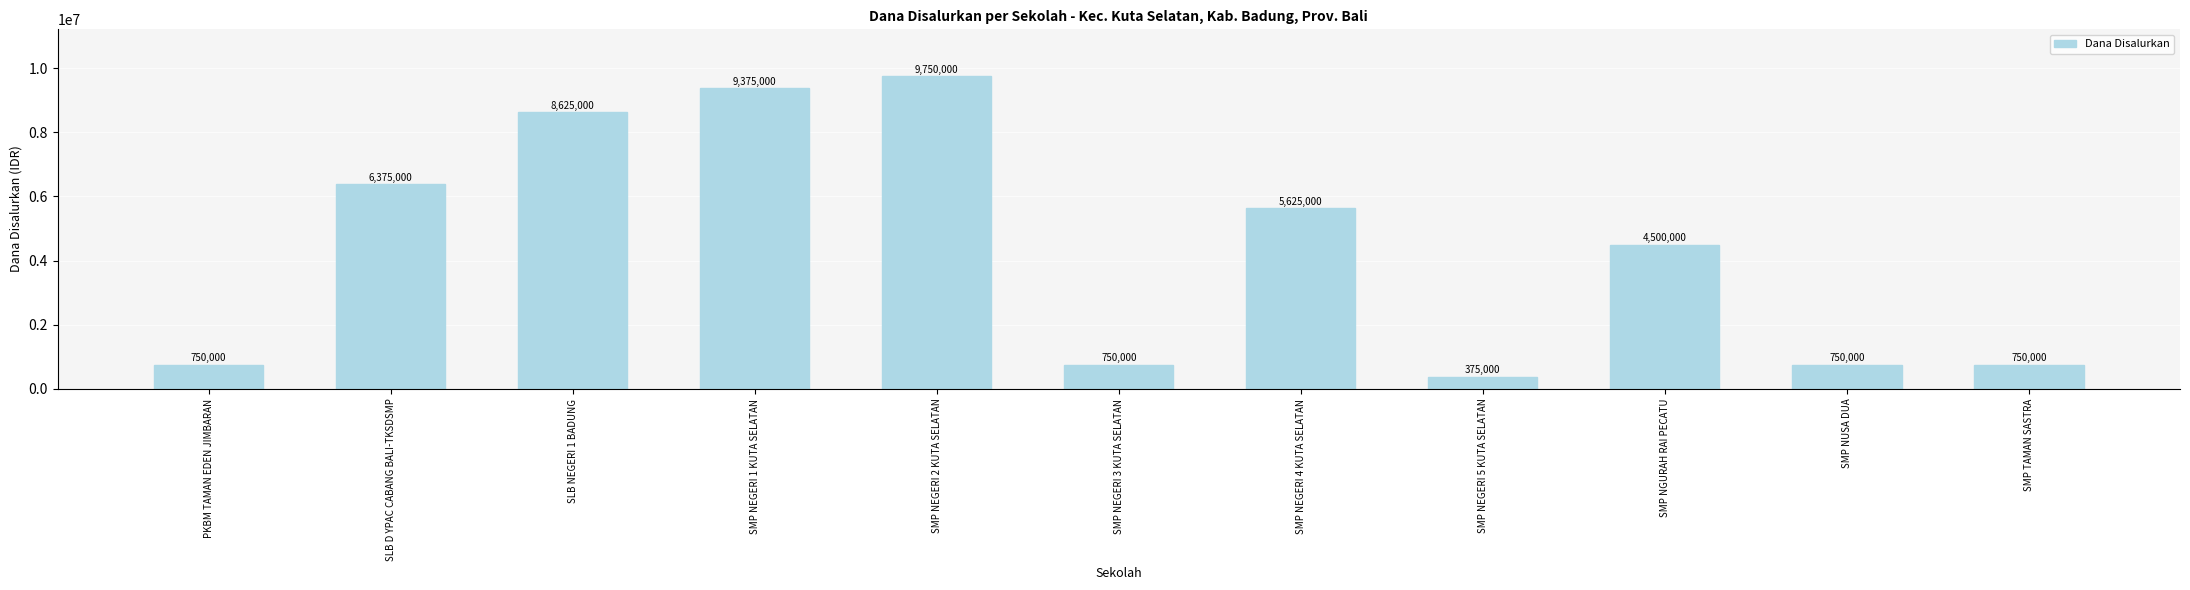

What is the label of the 7th bar from the right?

SMP NEGERI 2 KUTA SELATAN